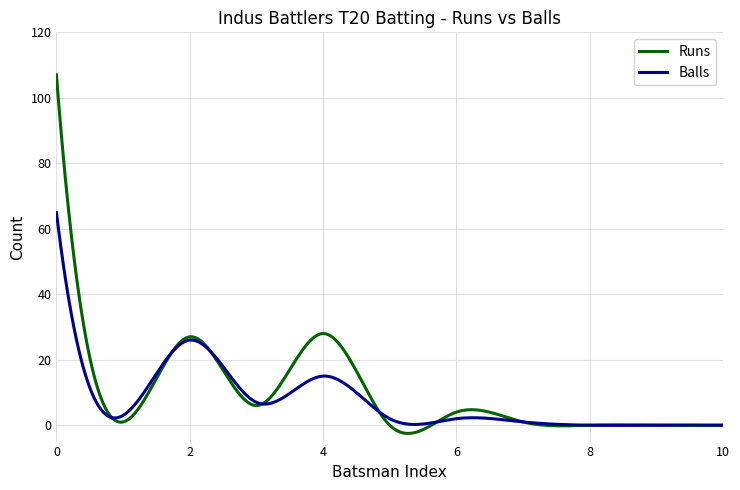

What is the minimum value shown in the chart?

-2.5